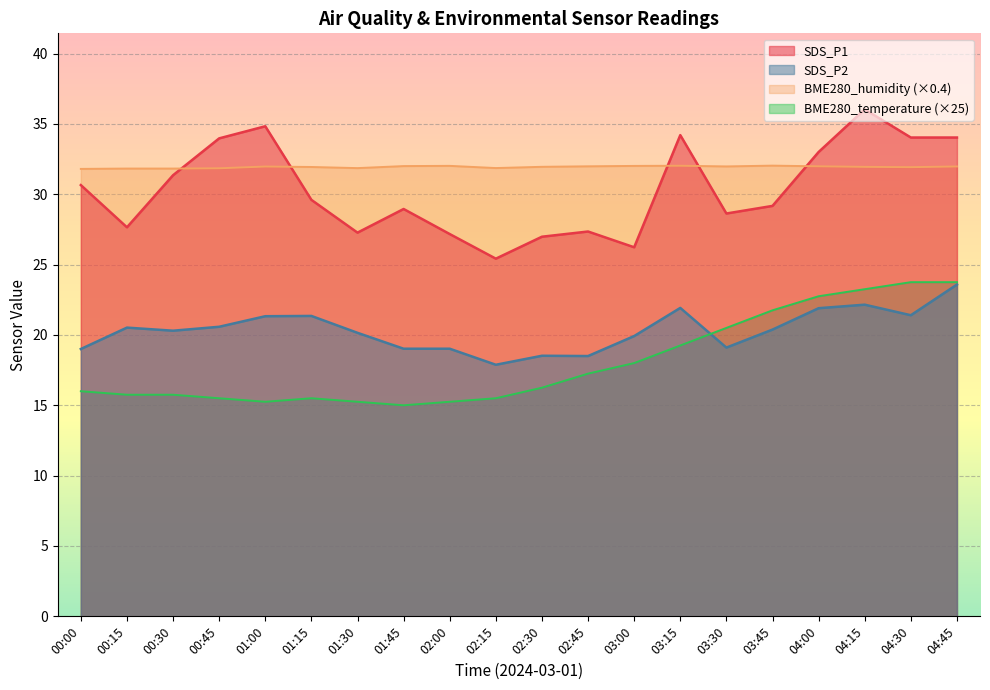

Where does the BME280_temperature series first go above 16?

02:30